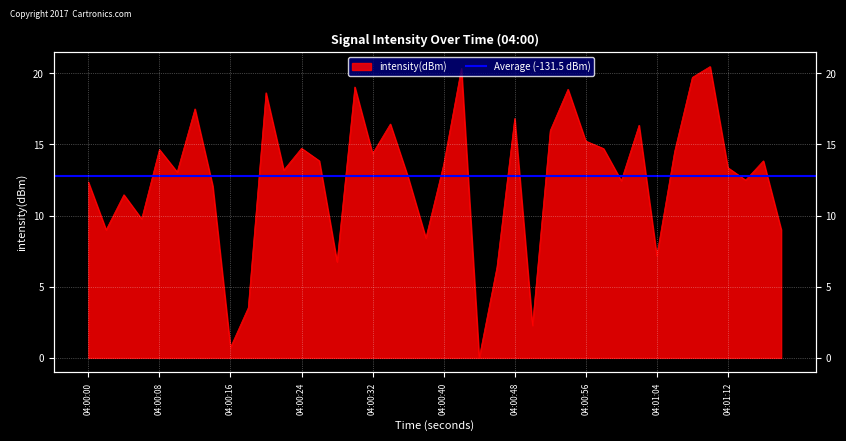

What is the difference between the maximum and minimum values?

20.5